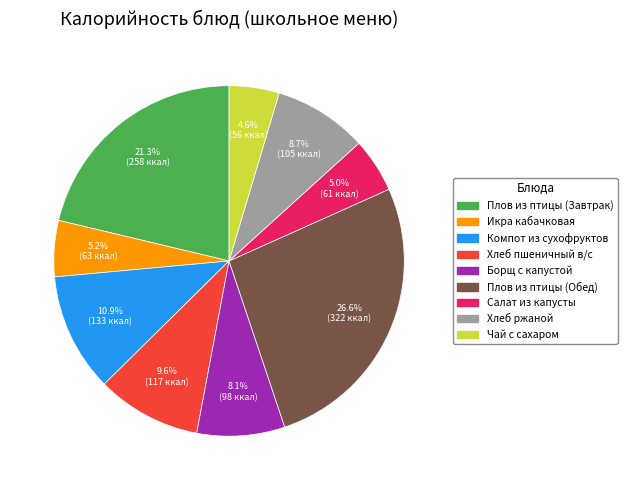

Approximately how many times larger is the value at Борщ с капустой compared to Икра кабачковая?

1.6